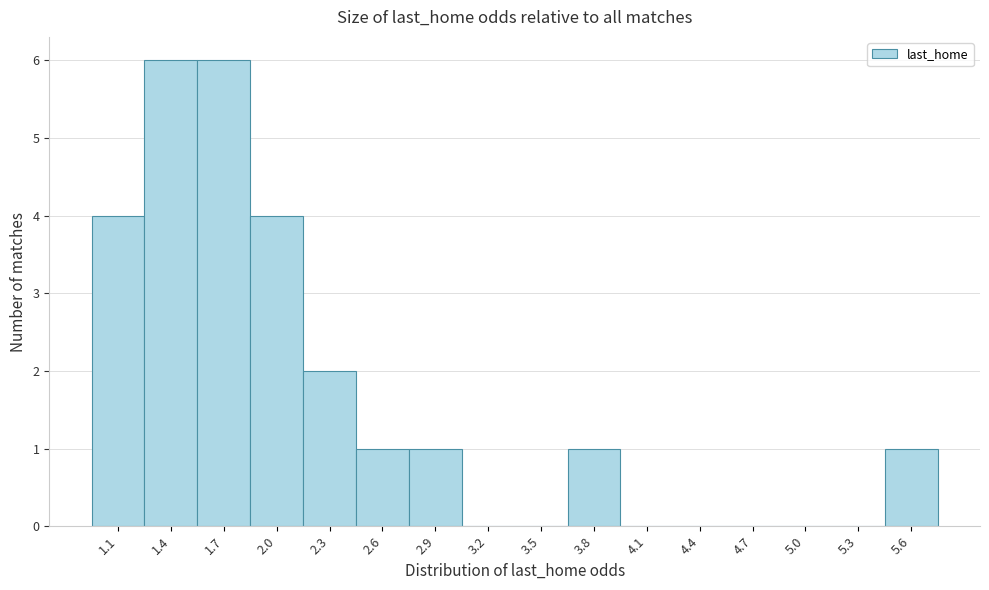

Reading left to right, list all the values displayed in this chart.

1.1=4	1.4=6	1.7=6	2.0=4	2.3=2	2.6=1	2.9=1	3.2=0	3.5=0	3.8=1	4.1=0	4.4=0	4.7=0	5.0=0	5.3=0	5.6=1